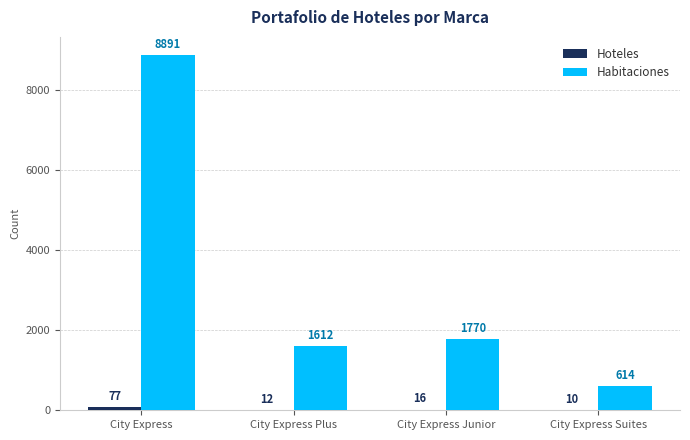

Between City Express and City Express Plus, which series saw the biggest shift?

Habitaciones